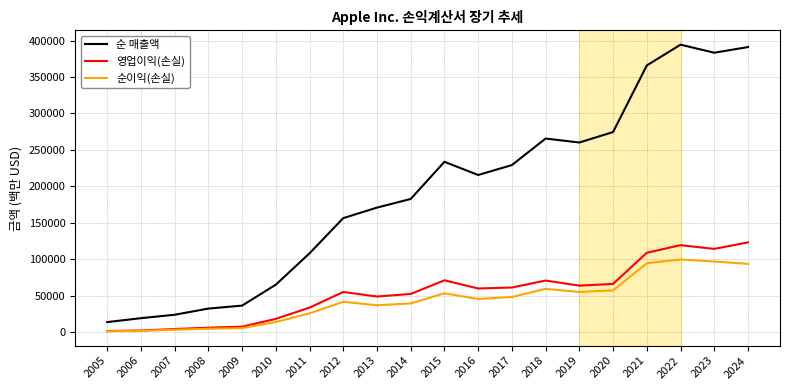

Rank the series by their maximum value, from lowest to highest.

순이익(손실), 영업이익(손실), 순 매출액